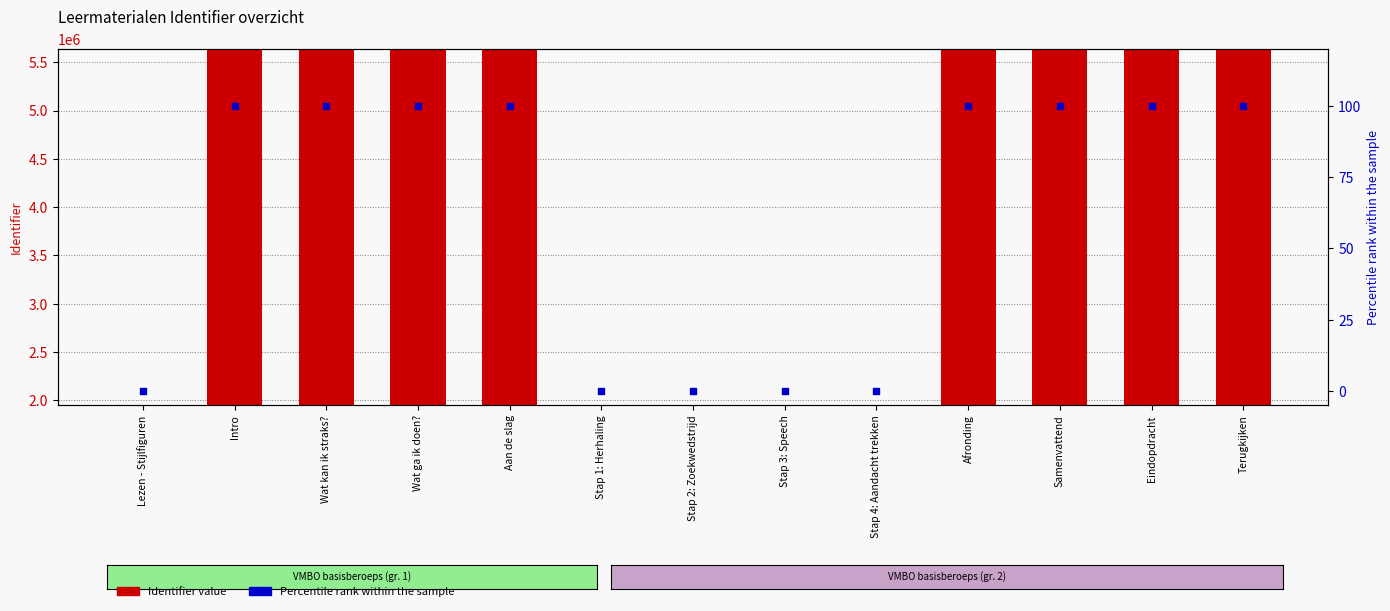

What are all the series names shown in the legend?

Identifier, Percentile rank